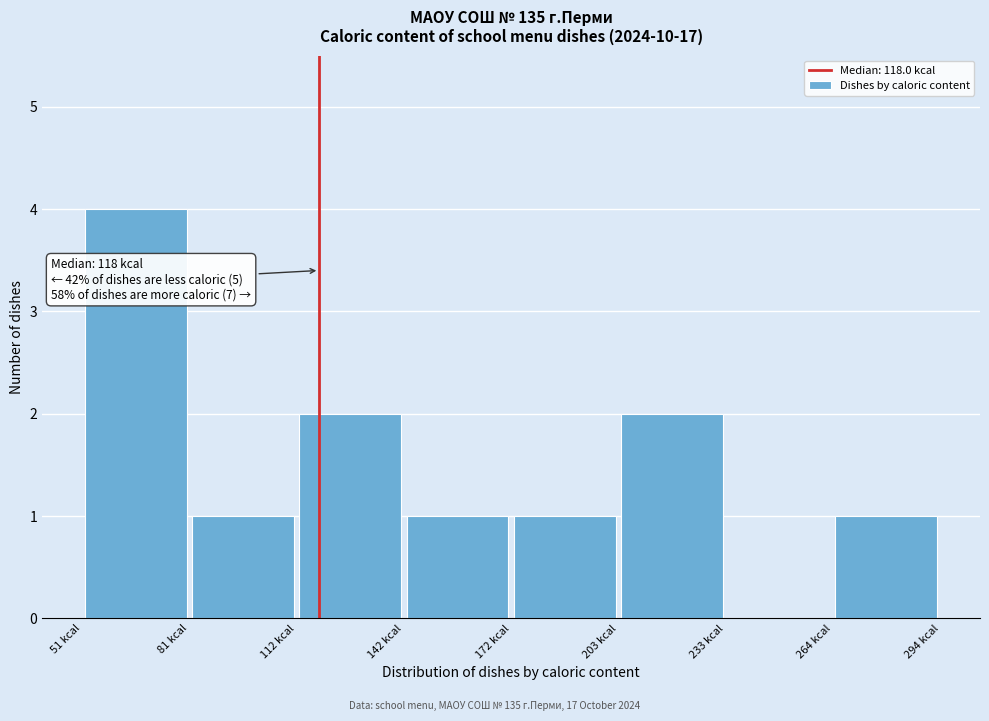

Over which range of the x-axis is the bar tallest?

50 to 80